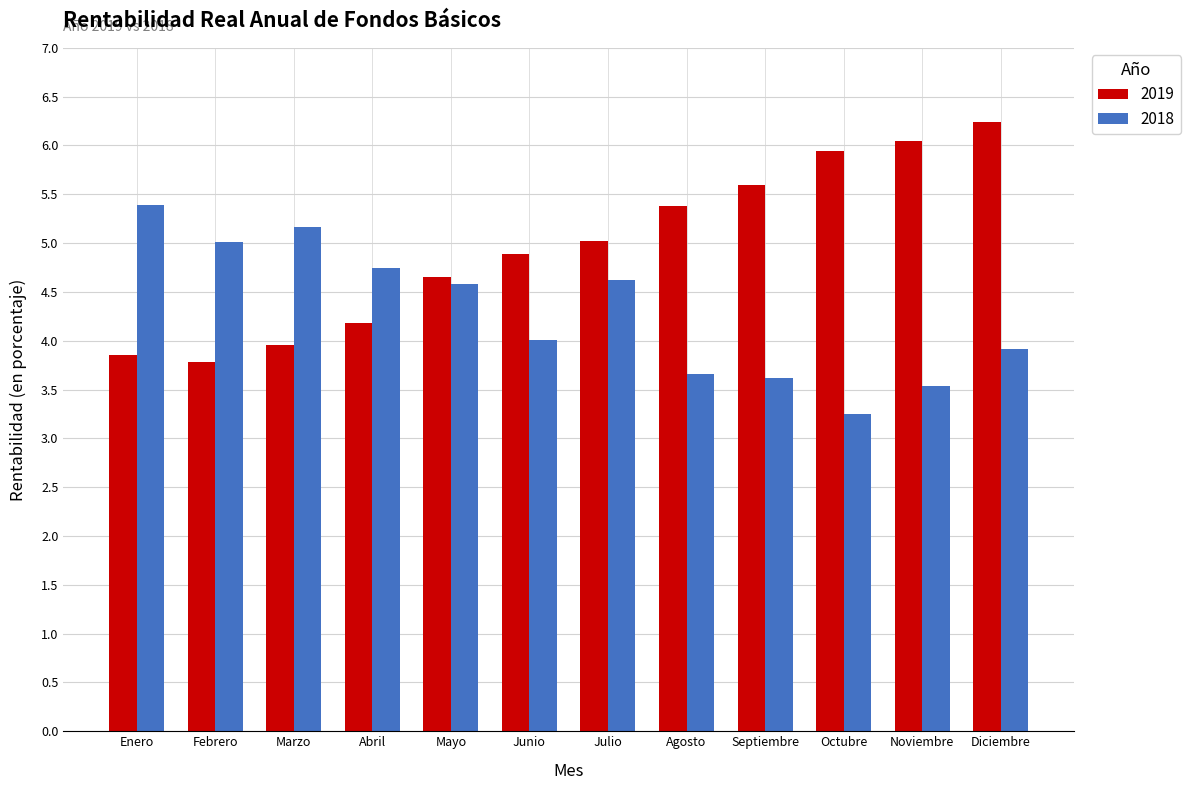

At which category is the sum across all series the highest?

Diciembre